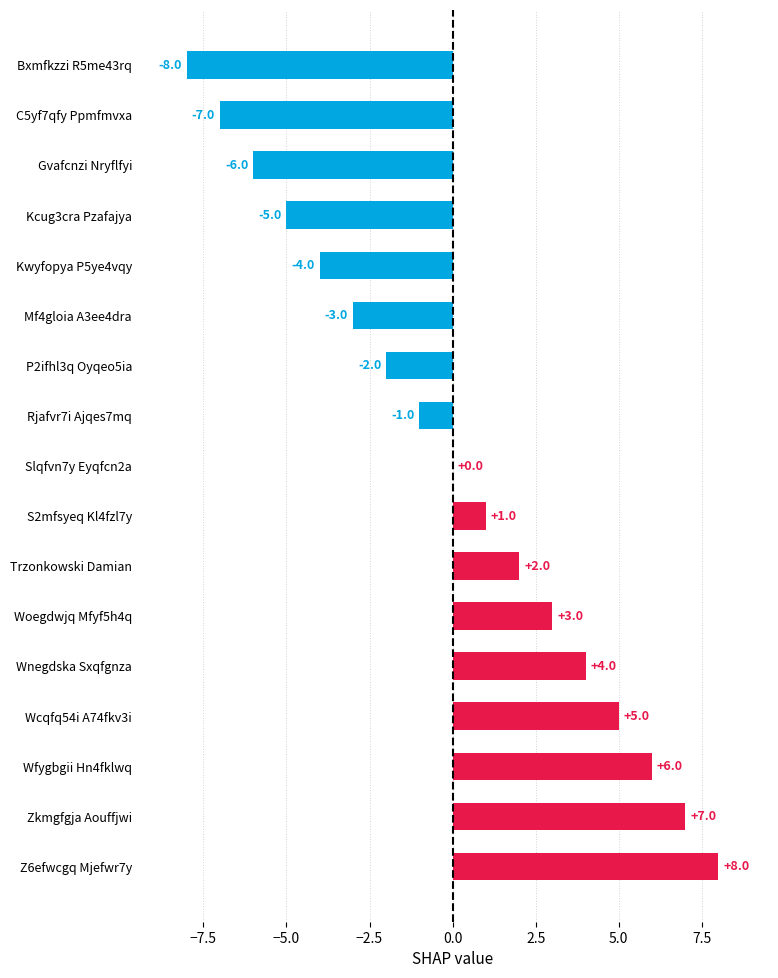

Are the bars grouped side by side (vs. stacked)?

No